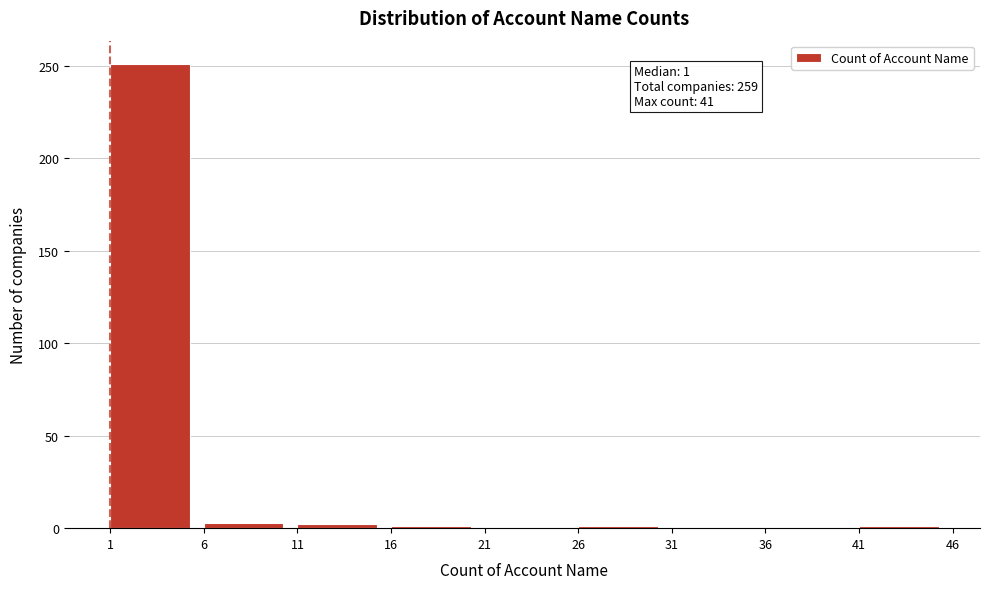

Over which range of the x-axis is the bar tallest?

1 to 6